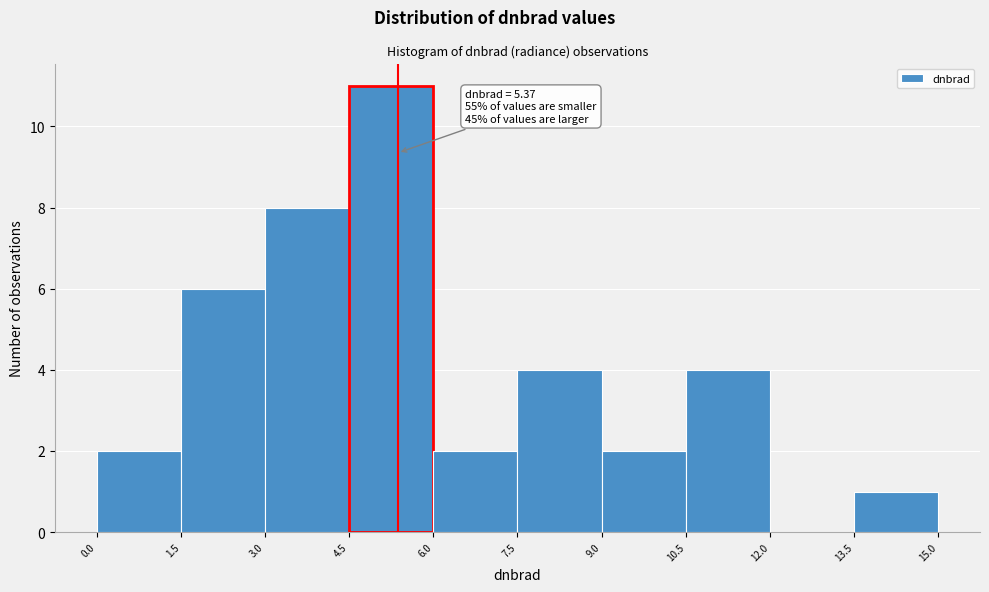

Which range on the x-axis has the tallest bar?

4.5 to 6.0